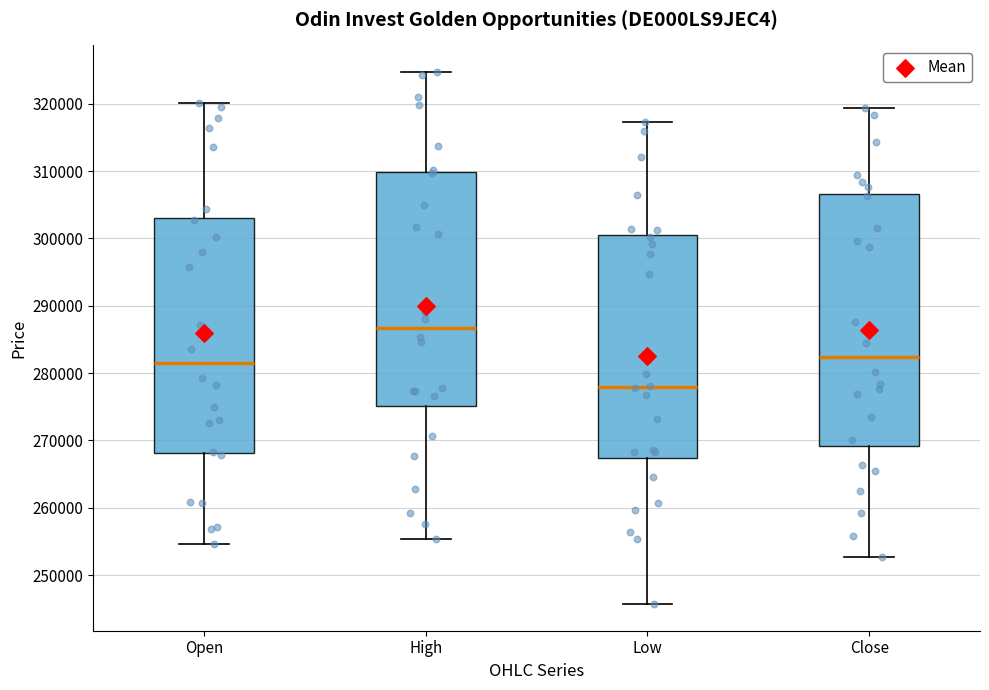

Which box's median line is the highest?

High